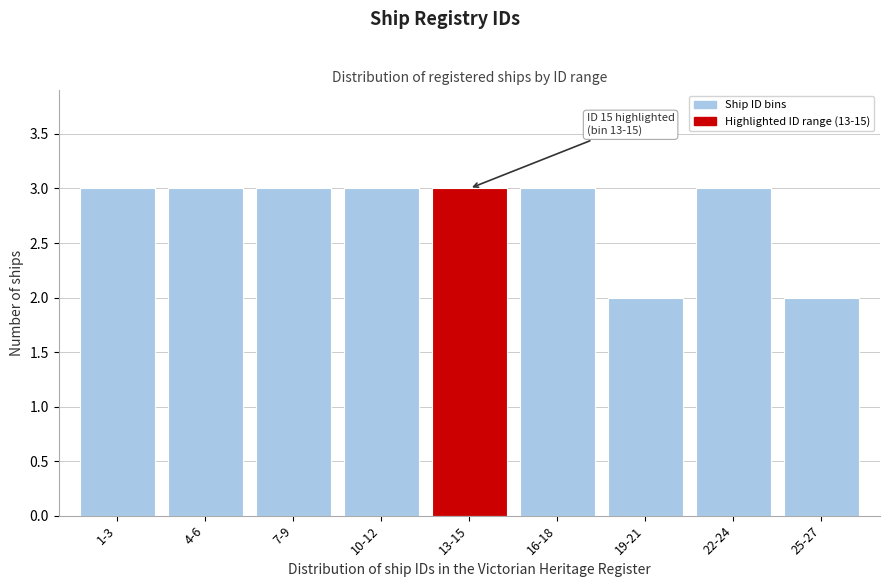

Reading left to right, what are all the values shown in this chart?

3	3	3	3	3	3	2	3	2